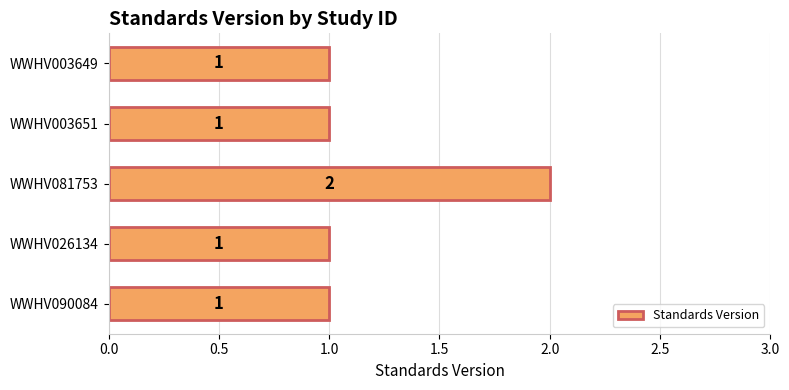

Reading bottom to top, transcribe all the data shown in this chart.

1	1	2	1	1